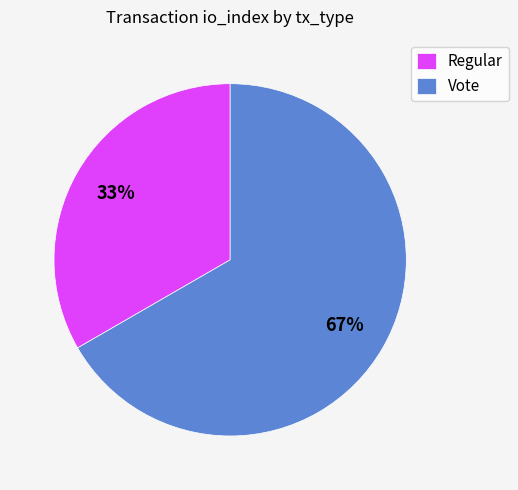

Count the number of slices in the pie.

2